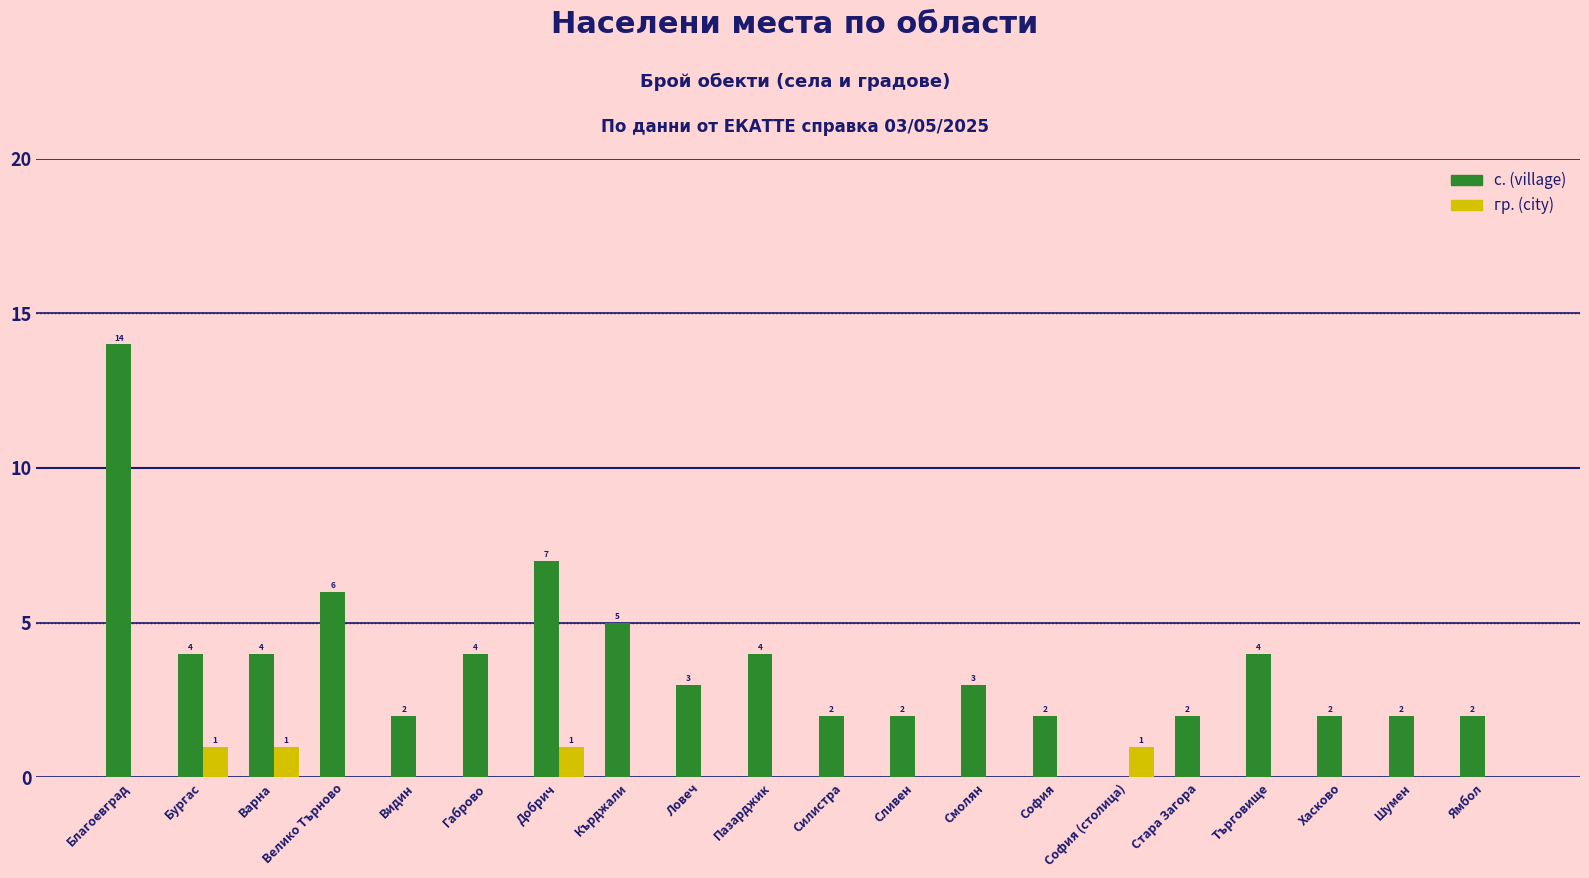

Reading left to right, extract all data points from this chart.

с. (village): Благоевград=14	Бургас=4	Варна=4	Велико Търново=6	Видин=2	Габрово=4	Добрич=7	Кърджали=5	Ловеч=3	Пазарджик=4	Силистра=2	Сливен=2	Смолян=3	София=2	София (столица)=0	Стара Загора=2	Търговище=4	Хасково=2	Шумен=2	Ямбол=2
гр. (city): Благоевград=0	Бургас=1	Варна=1	Велико Търново=0	Видин=0	Габрово=0	Добрич=1	Кърджали=0	Ловеч=0	Пазарджик=0	Силистра=0	Сливен=0	Смолян=0	София=0	София (столица)=1	Стара Загора=0	Търговище=0	Хасково=0	Шумен=0	Ямбол=0